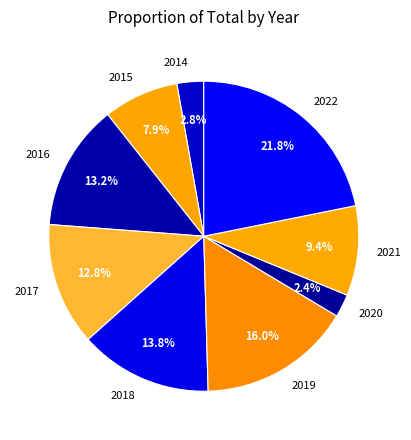

To the nearest percent, what percentage of the pie is 2020?

2%